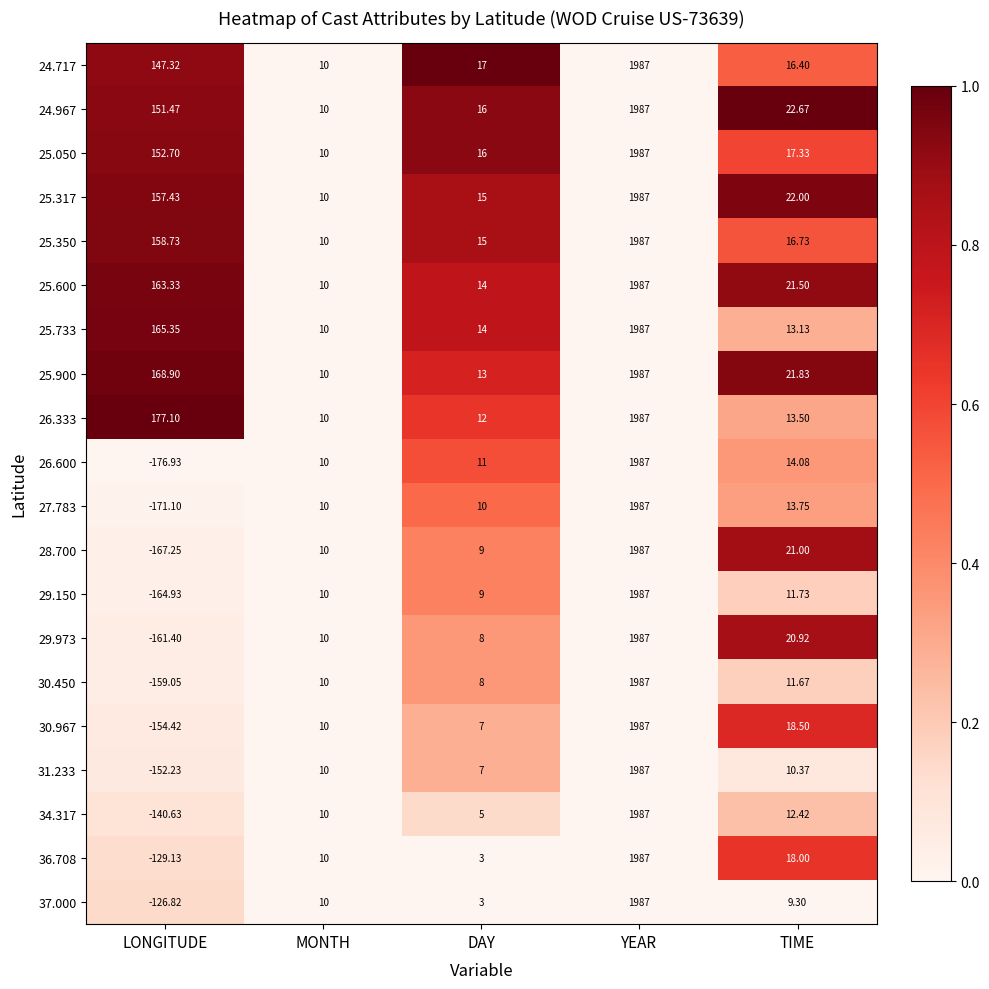

At which label does 25.600 reach its peak?

YEAR